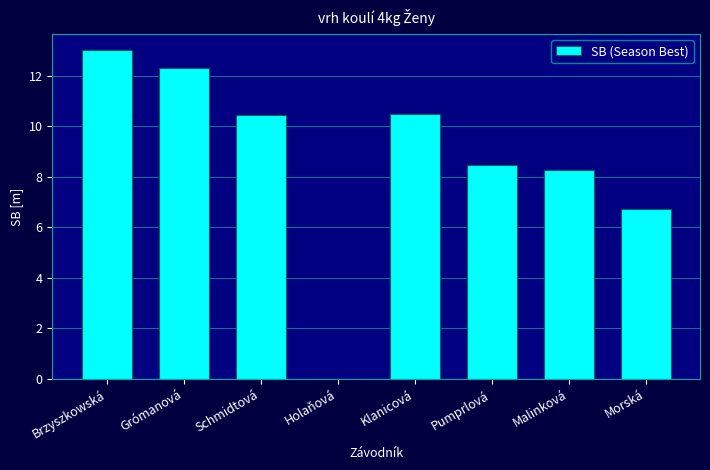

What is the maximum value shown in the chart?

13.0